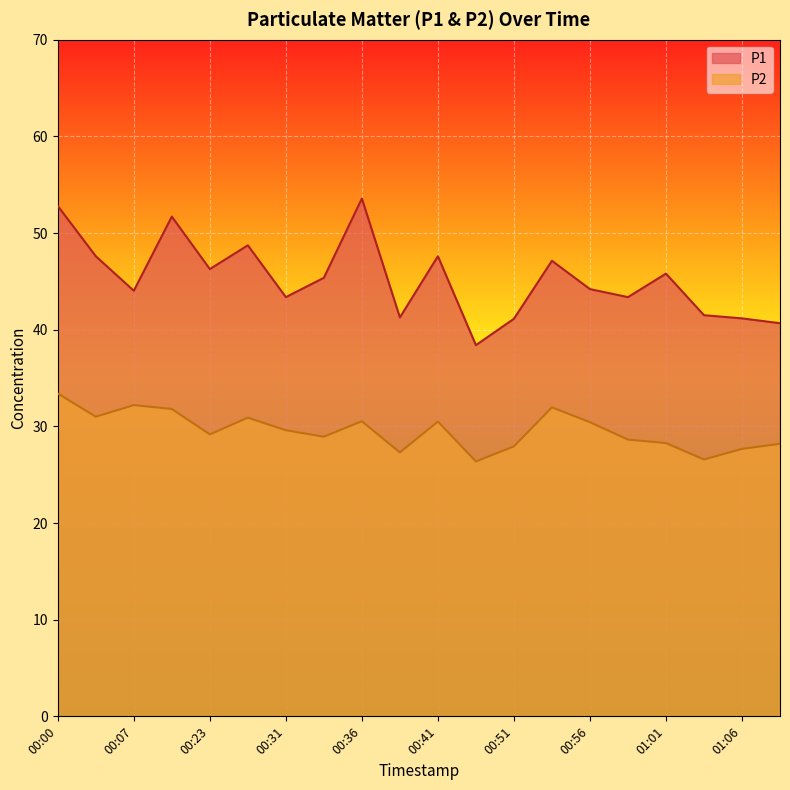

True or false: P2 and P1 cross at least once.

False